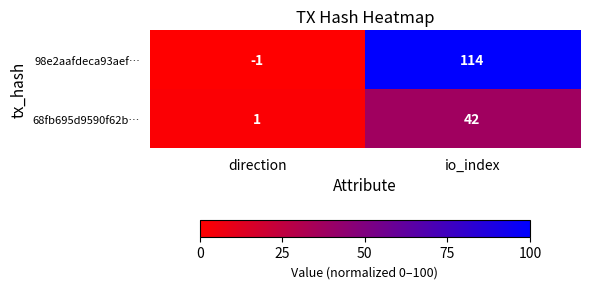

What is the average value of the 68fb695d9590f62b… series?

22